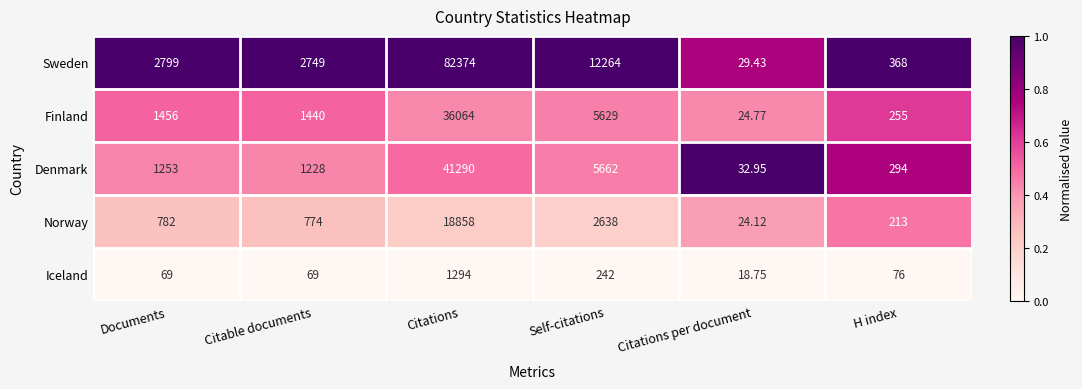

Between Citable documents and Citations, which series saw the biggest shift?

Sweden